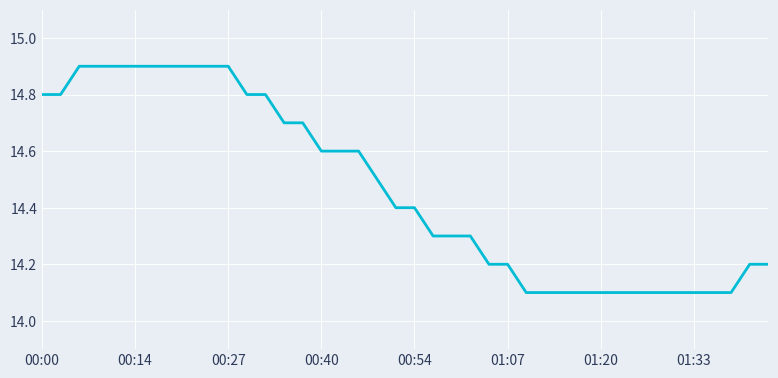

What is the greatest value displayed?

14.9